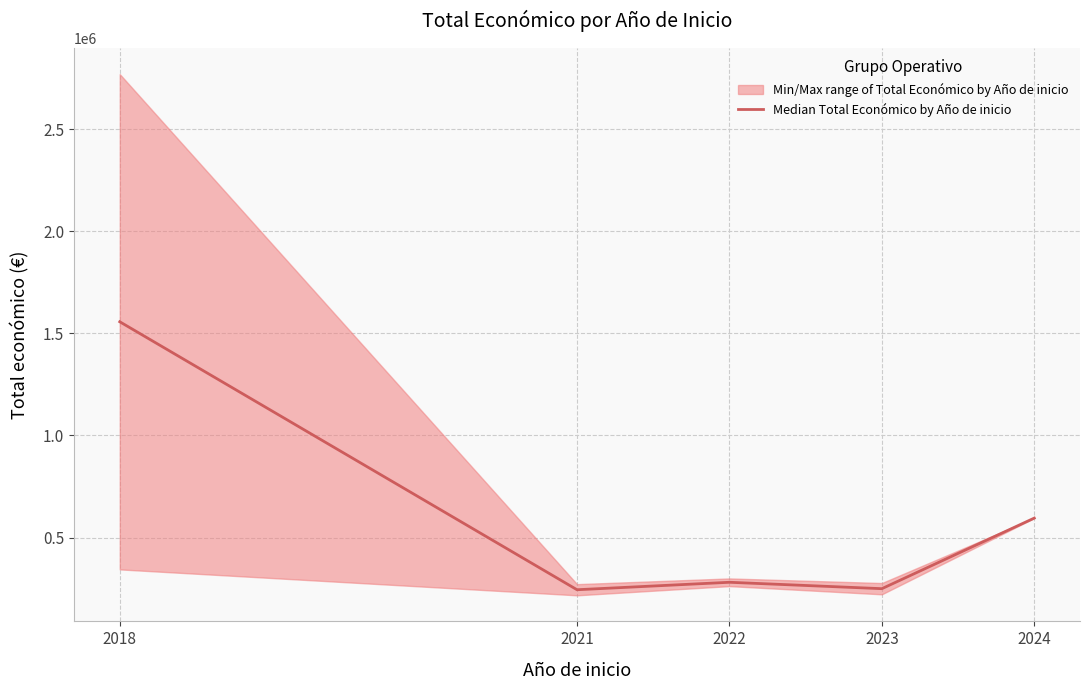

What value does the data have at 2018, to the nearest 100?

1556800